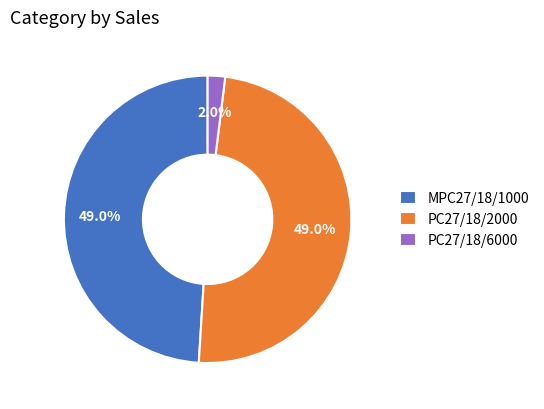

Which has a higher value, MPC27/18/1000 or PC27/18/6000?

MPC27/18/1000